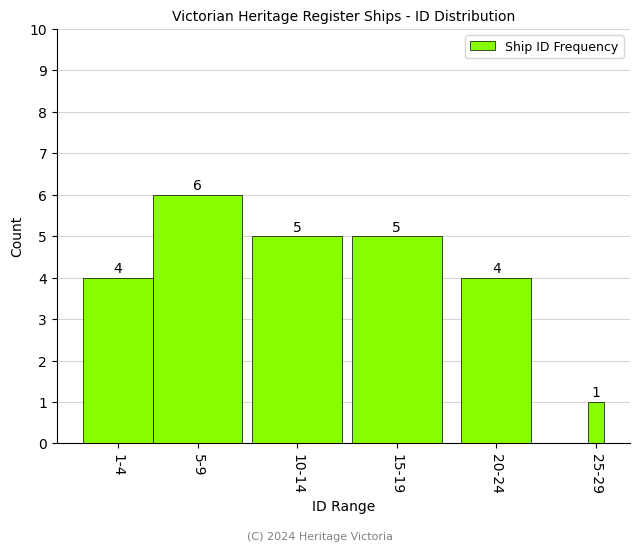

Reading left to right, transcribe all the data shown in this chart.

1-4=4	5-9=6	10-14=5	15-19=5	20-24=4	25-29=1